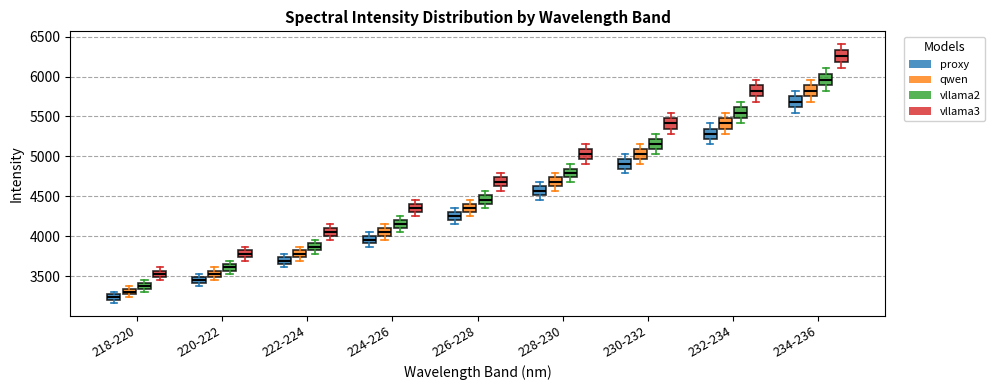

Where is the upper edge of the box for 232-234 (qwen) on the y-axis? The values are not printed on the chart, so give them approximately, as read against the axis.

5500